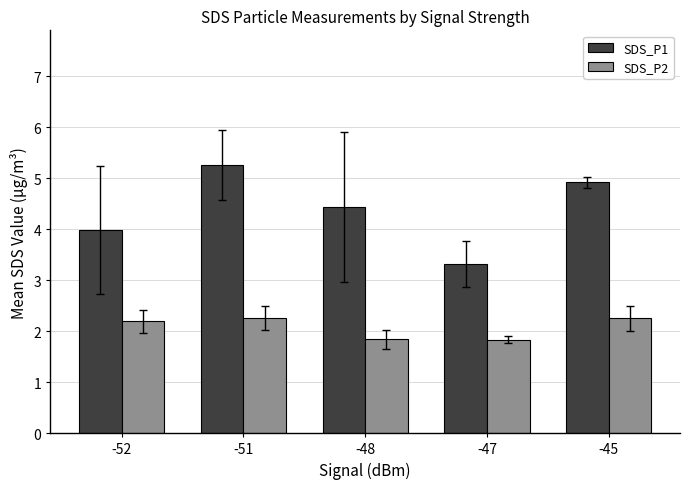

What is the spread (max minus min) of values at -48?

2.6